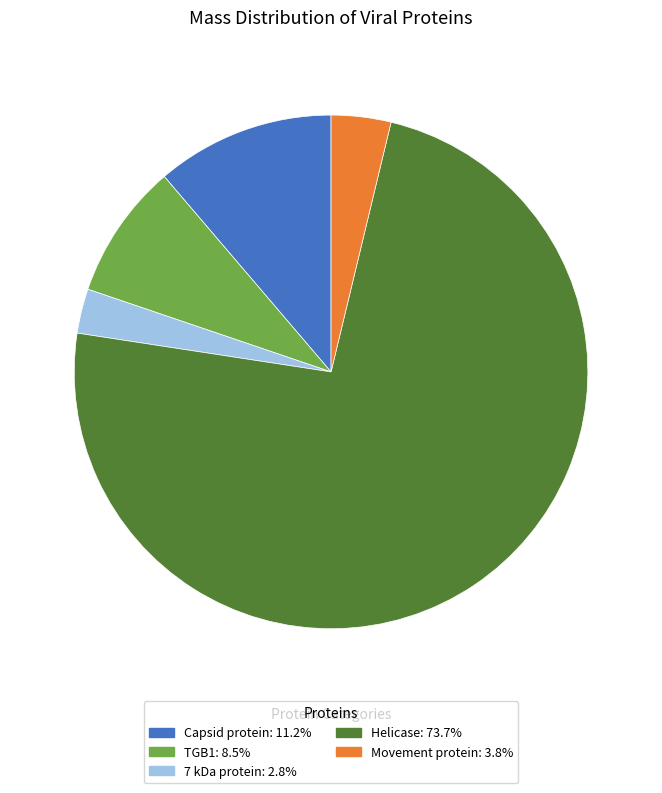

The TGB1 slice represents 9% of the pie. True or false?

True